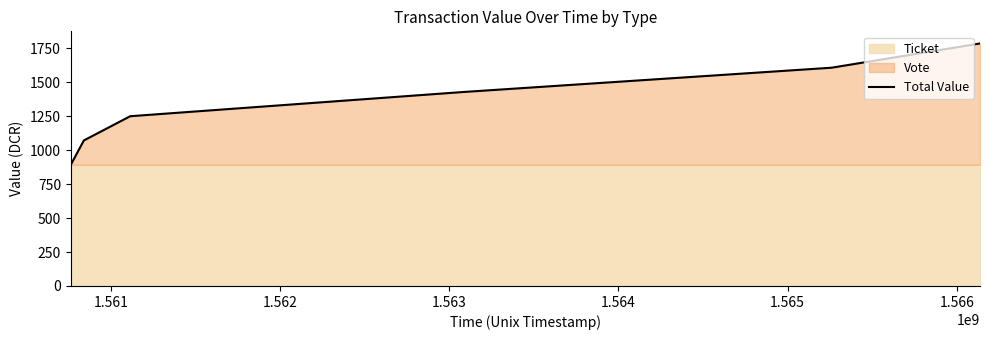

What is the lowest value of the Total Value series?

892.5